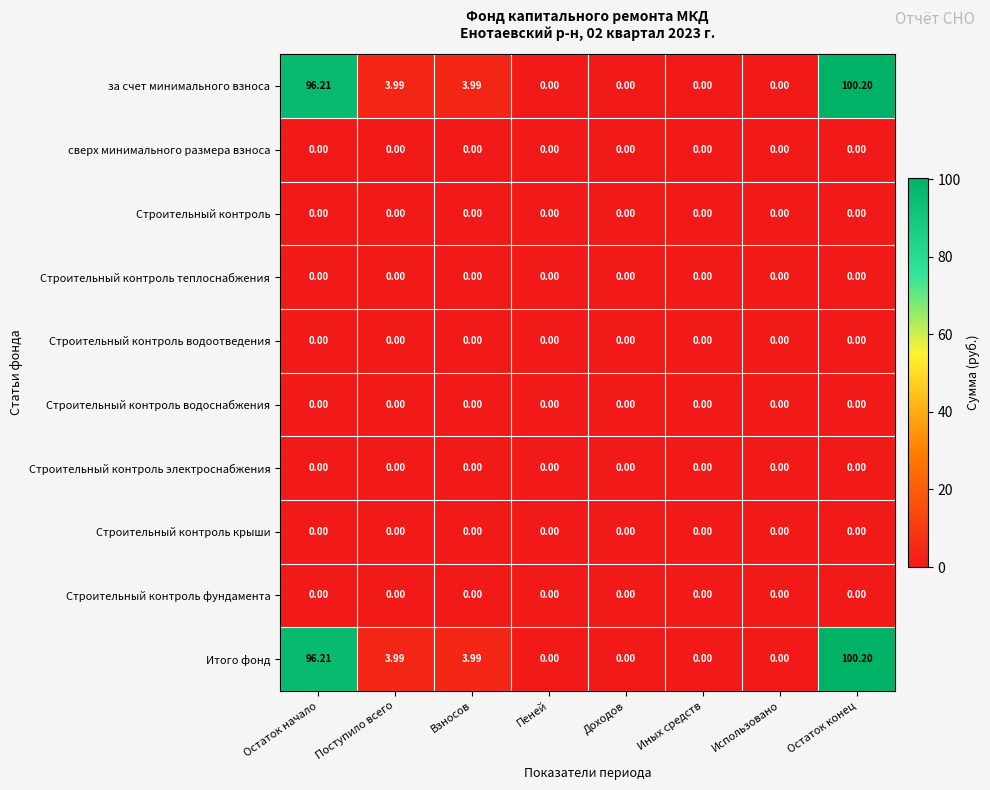

Which category has the highest value in the Итого фонд series?

Остаток конец